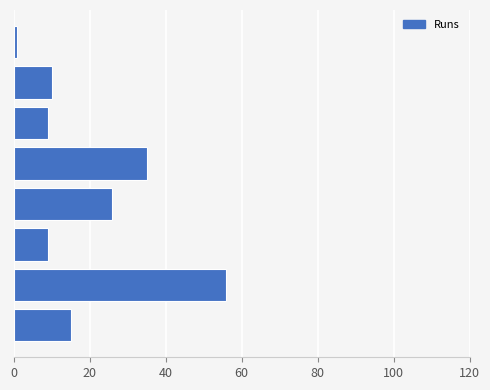

What is the difference between the maximum and minimum values?

55